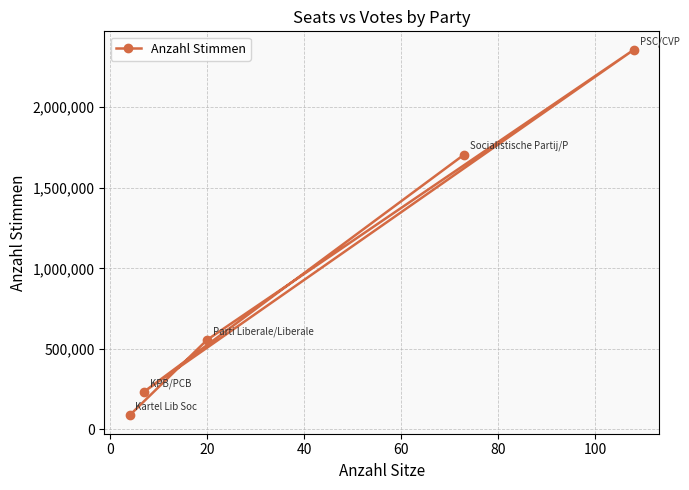

What is the smallest value displayed?

87252